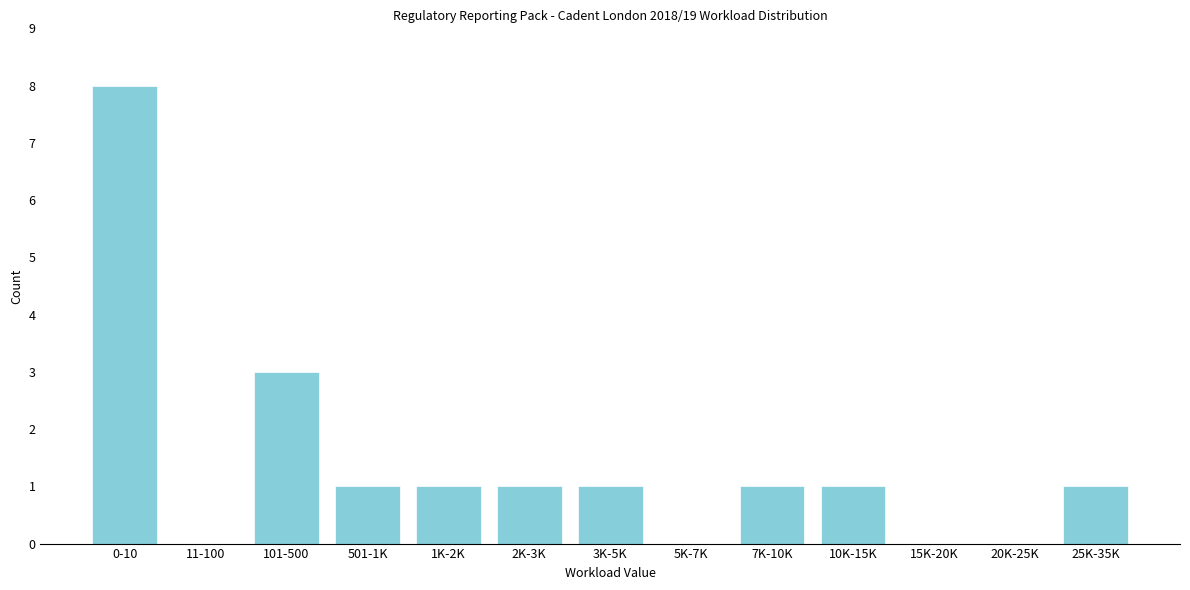

Reading right to left, transcribe all the data shown in this chart.

25K-35K=1	20K-25K=0	15K-20K=0	10K-15K=1	7K-10K=1	5K-7K=0	3K-5K=1	2K-3K=1	1K-2K=1	501-1K=1	101-500=3	11-100=0	0-10=8